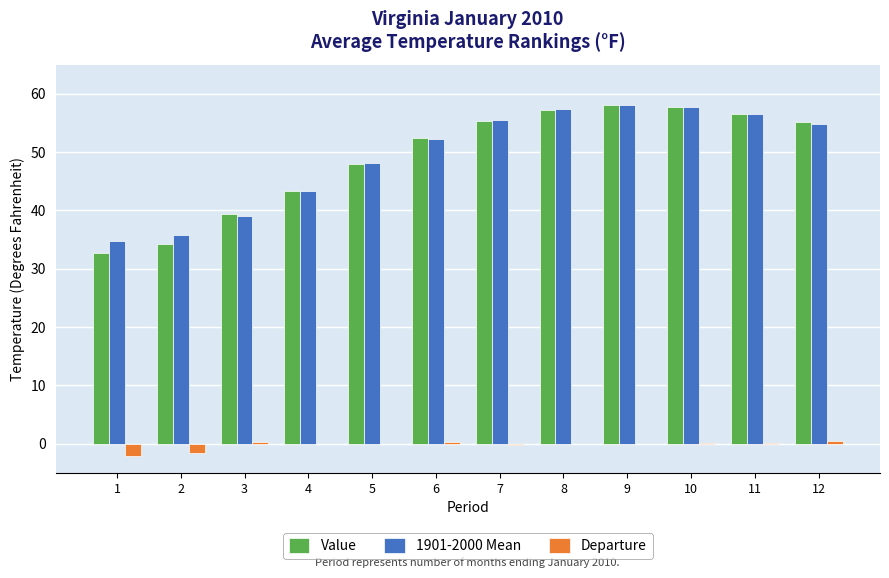

What is the sum of all Departure values?

-3.2